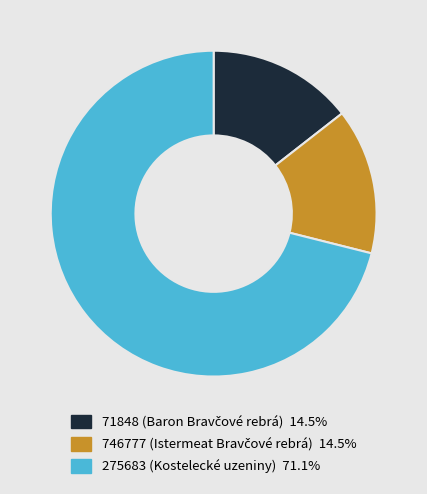

Is there a majority slice in this chart?

Yes